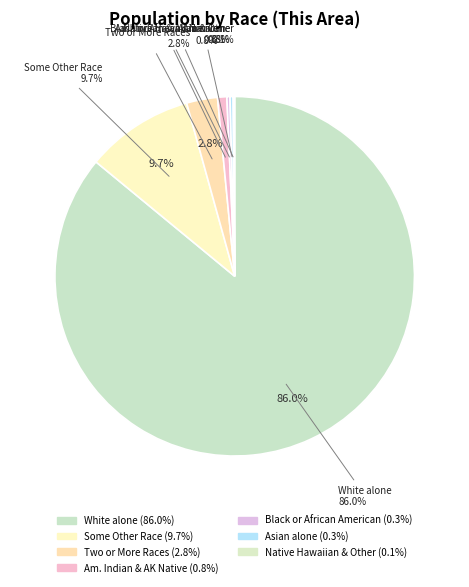

Do Native Hawaiian and Other Pacific and Some Other Race alone together represent more than half of the pie?

No